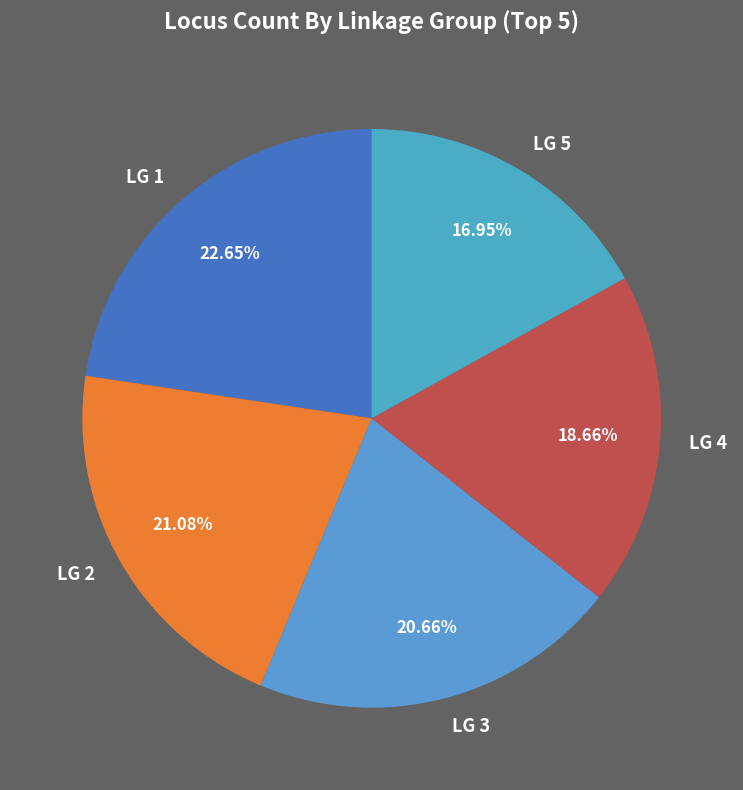

What is the ratio of the value at LG 1 to the value at LG 4?

1.2